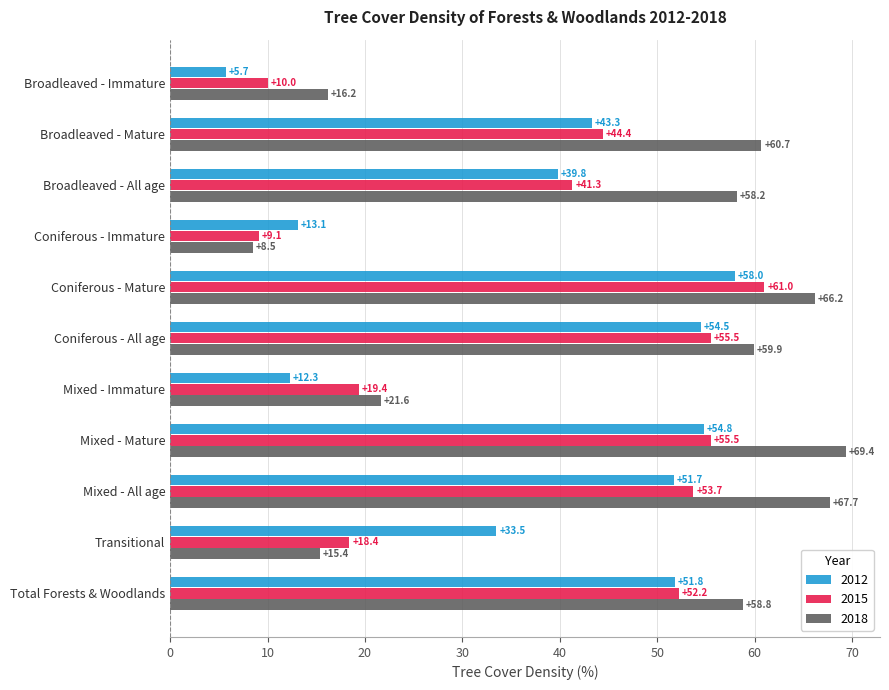

How many values in the 2018 series are below 58?

4